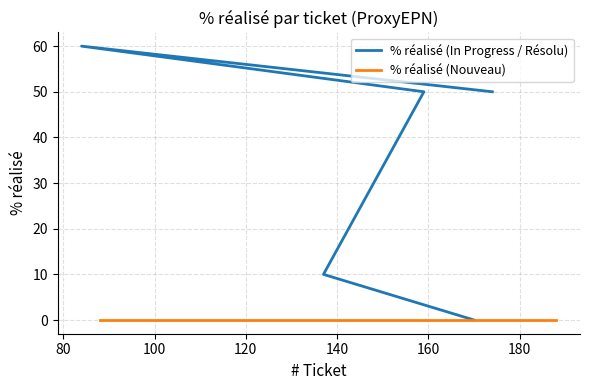

Is this an area chart (filled region under the line)?

No